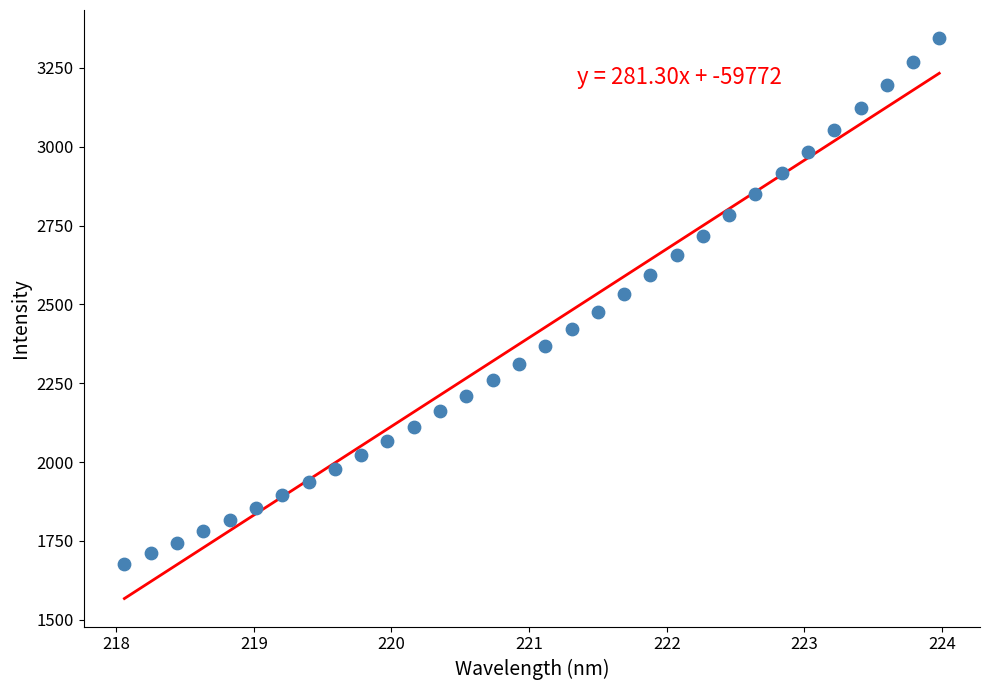

What is the range of X values (max minus min)?

5.9